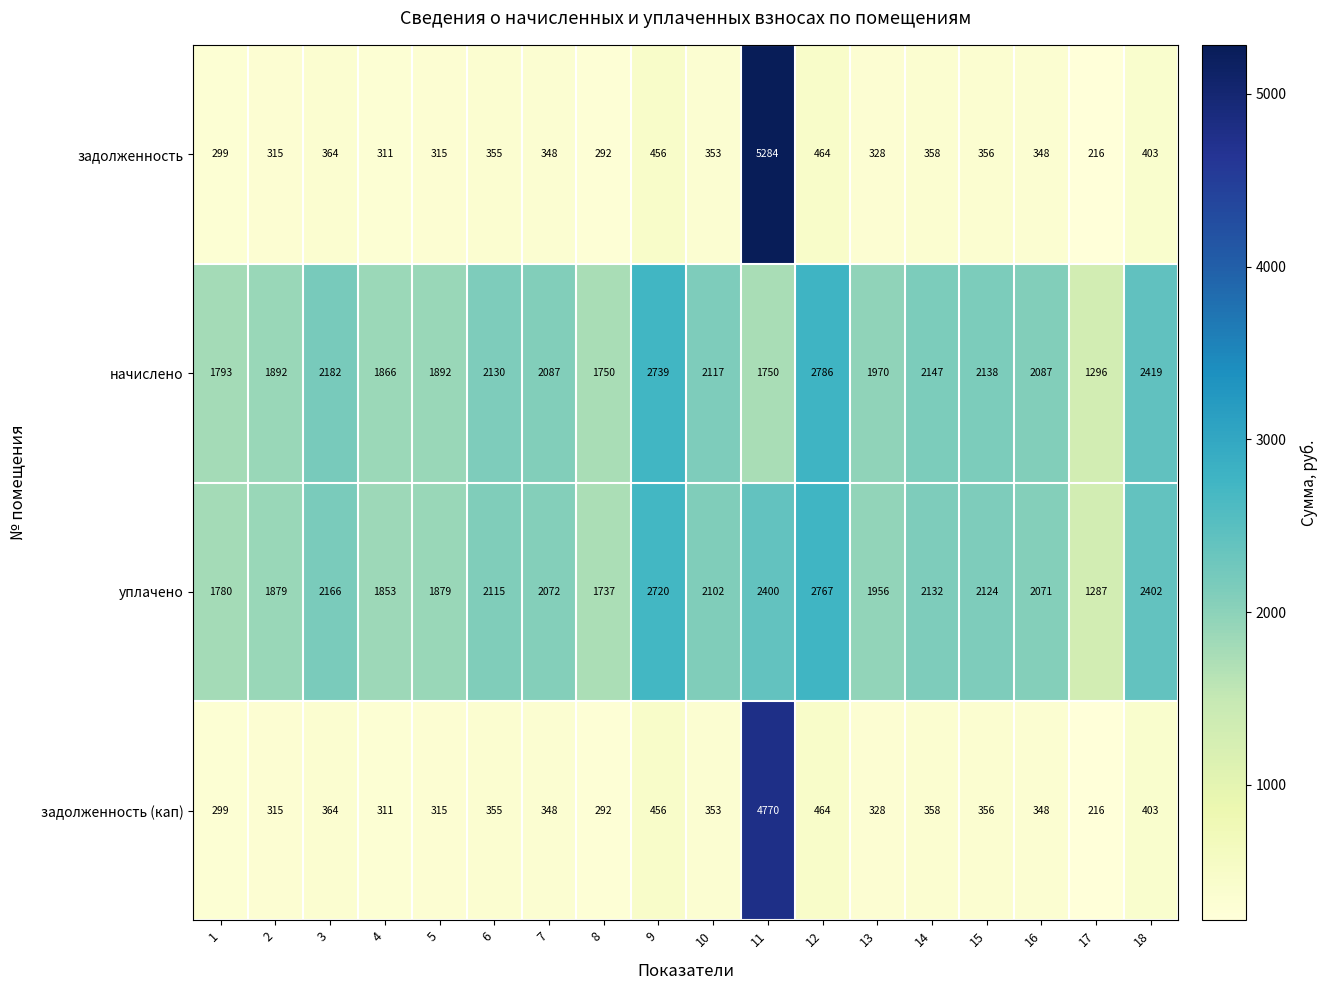

What is the smallest value displayed?

216